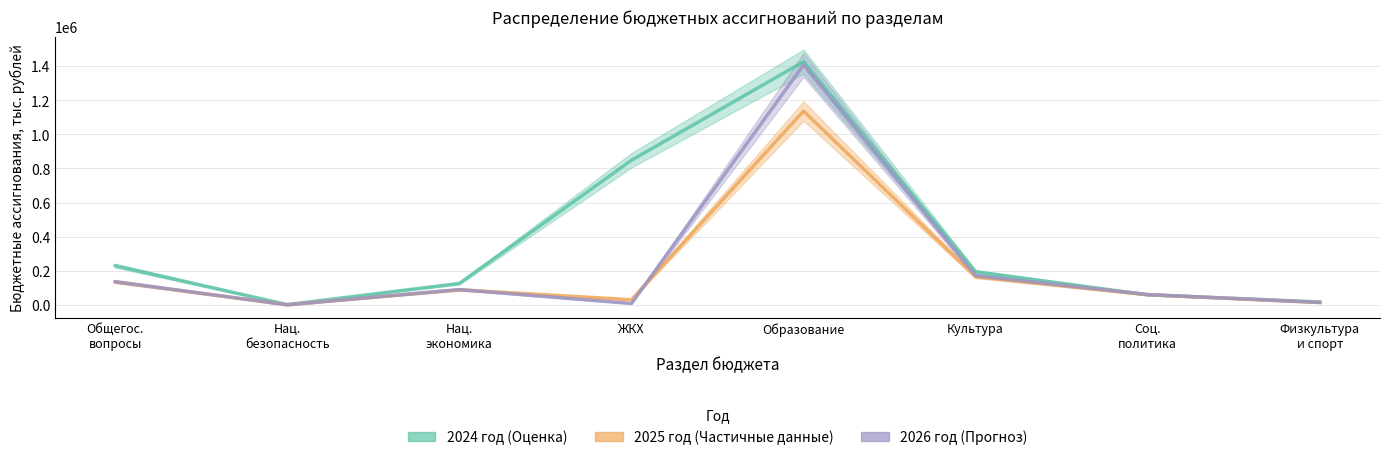

At which category does 2026 год reach its first local peak?

Нац. экономика